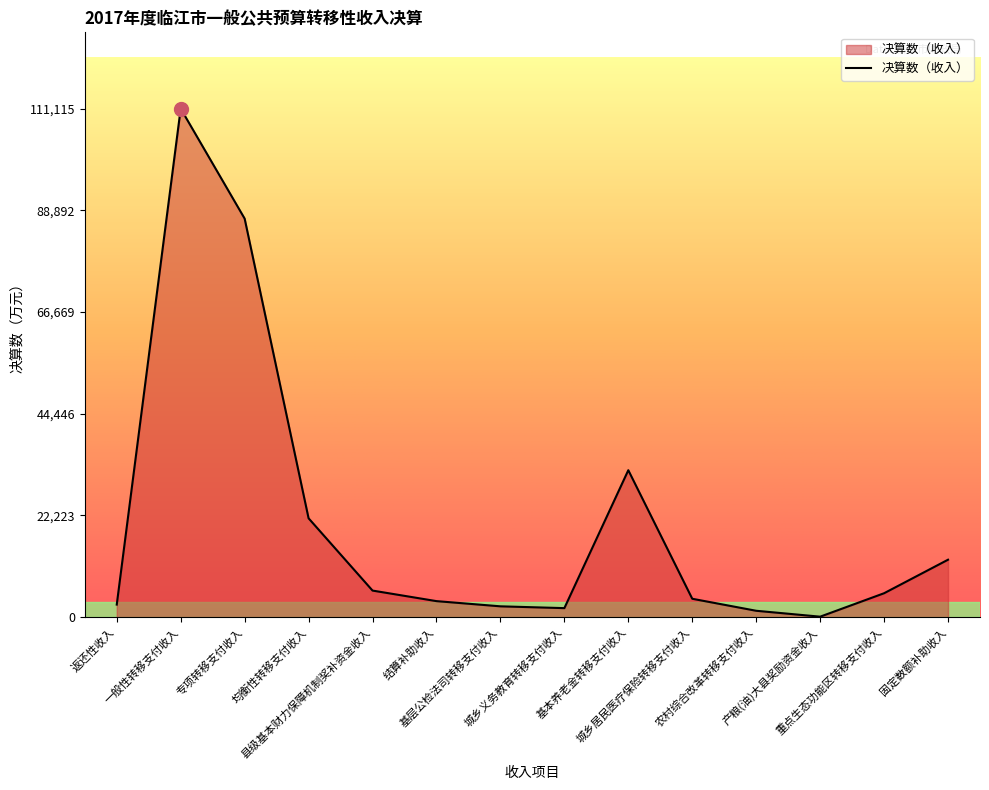

What is the maximum value shown in the chart?

111115